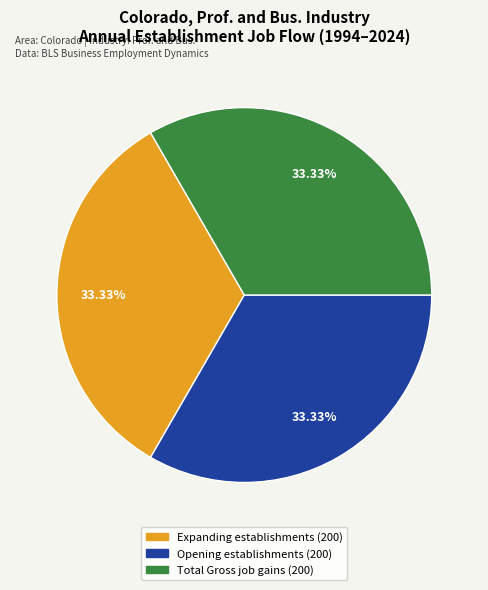

Does any single category account for the majority?

No